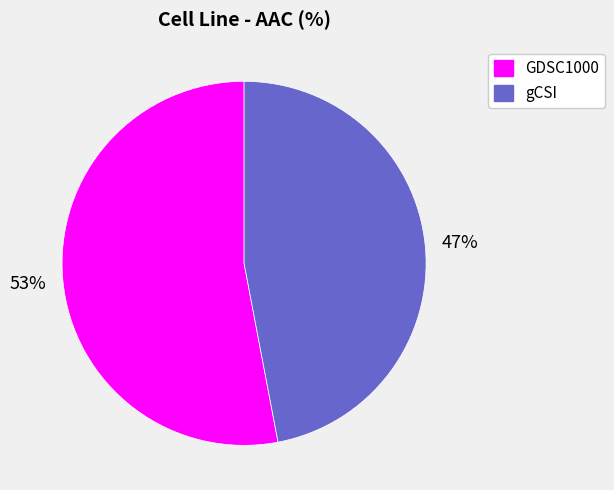

The gCSI slice represents 47% of the pie. True or false?

True